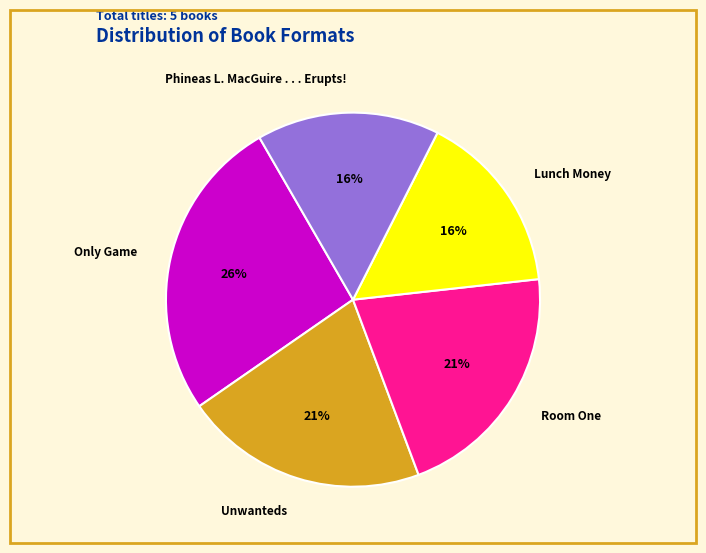

Is there a majority slice in this chart?

No